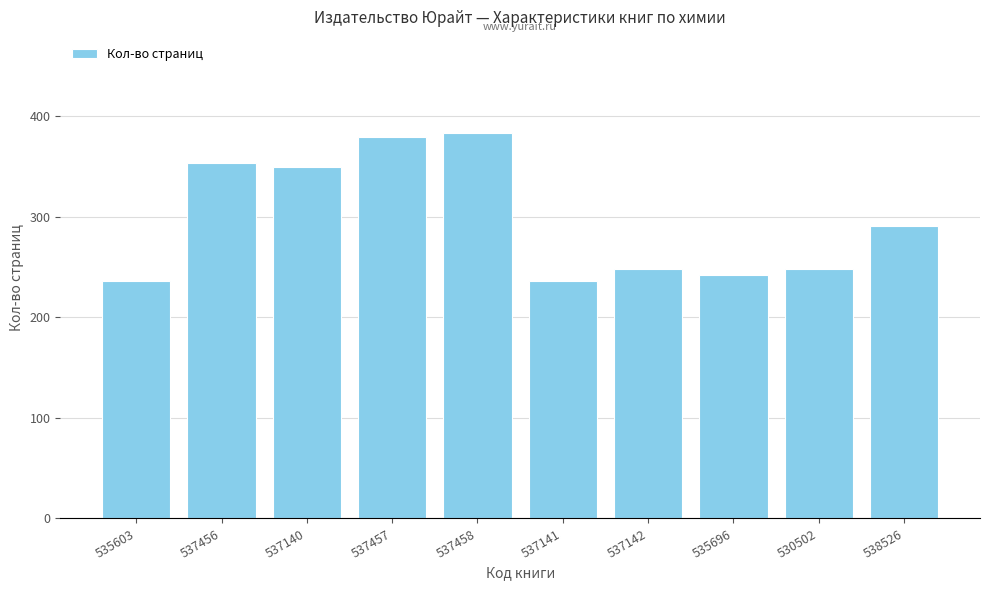

Is it true that the value at 537456 is 353?

True